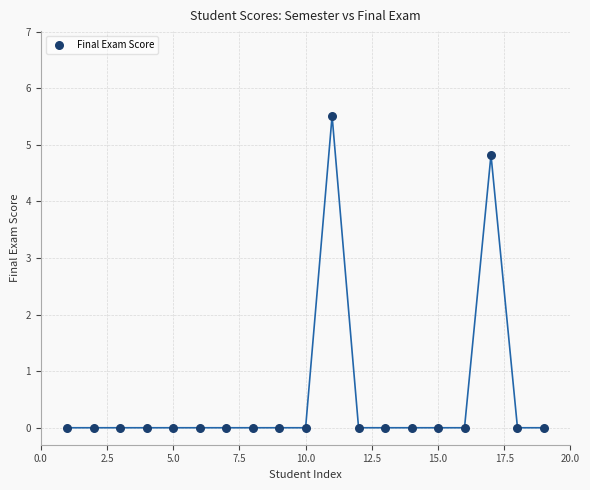

What is the range of Y values (max minus min)?

5.5